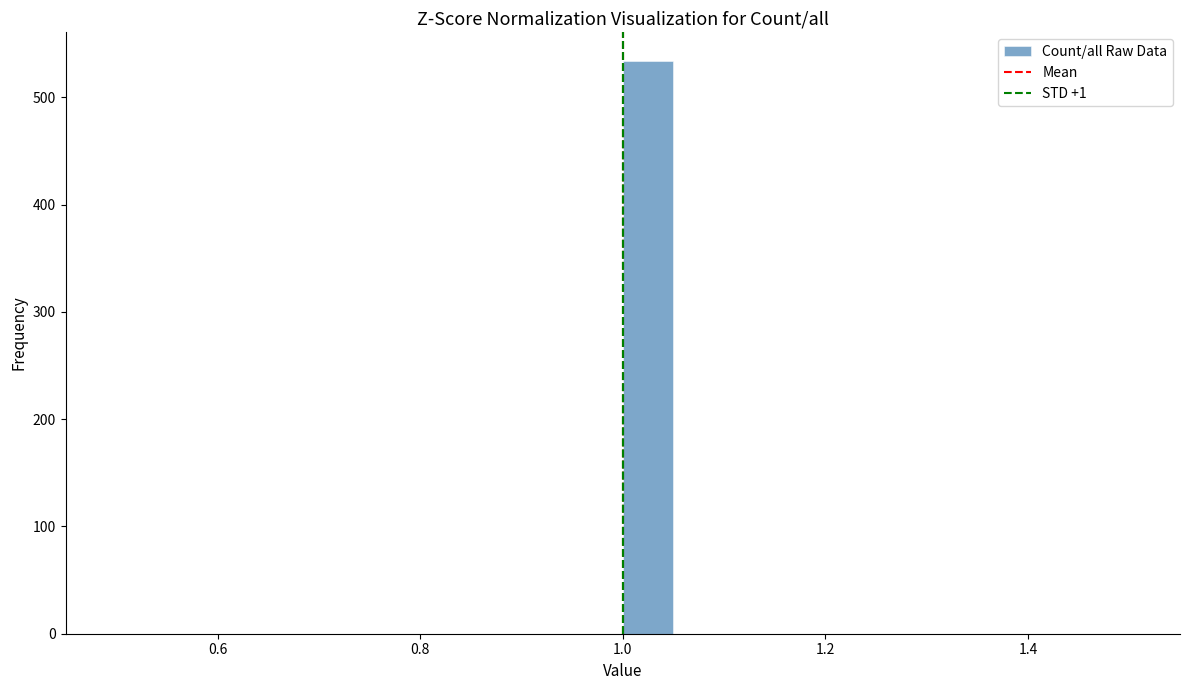

Read against the x-axis, roughly where is the centre of the tallest bar?

1.02